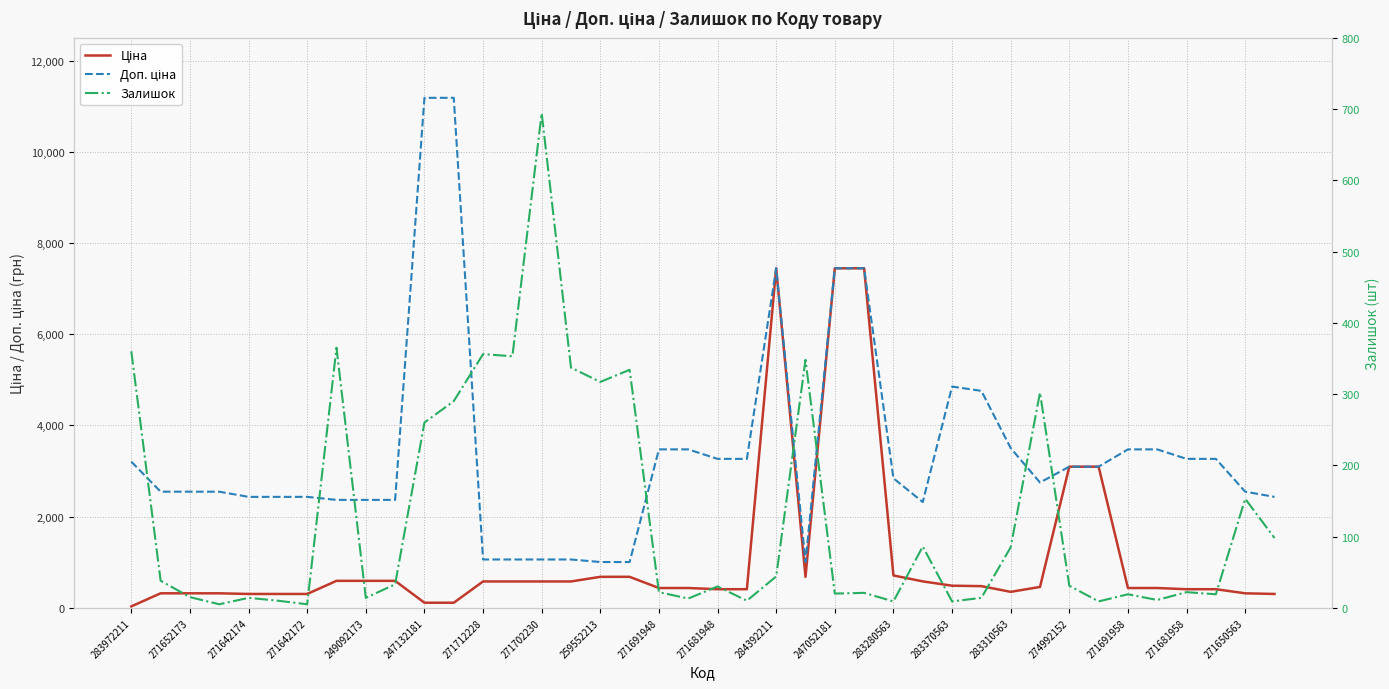

After their last crossing, which series has the higher values: Залишок or Ціна?

Ціна